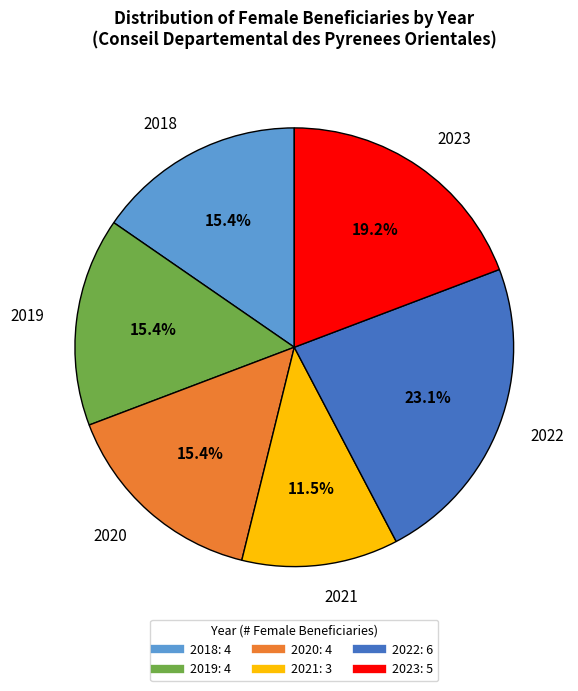

What is the total percentage of 2020 and 2022?

38.5%